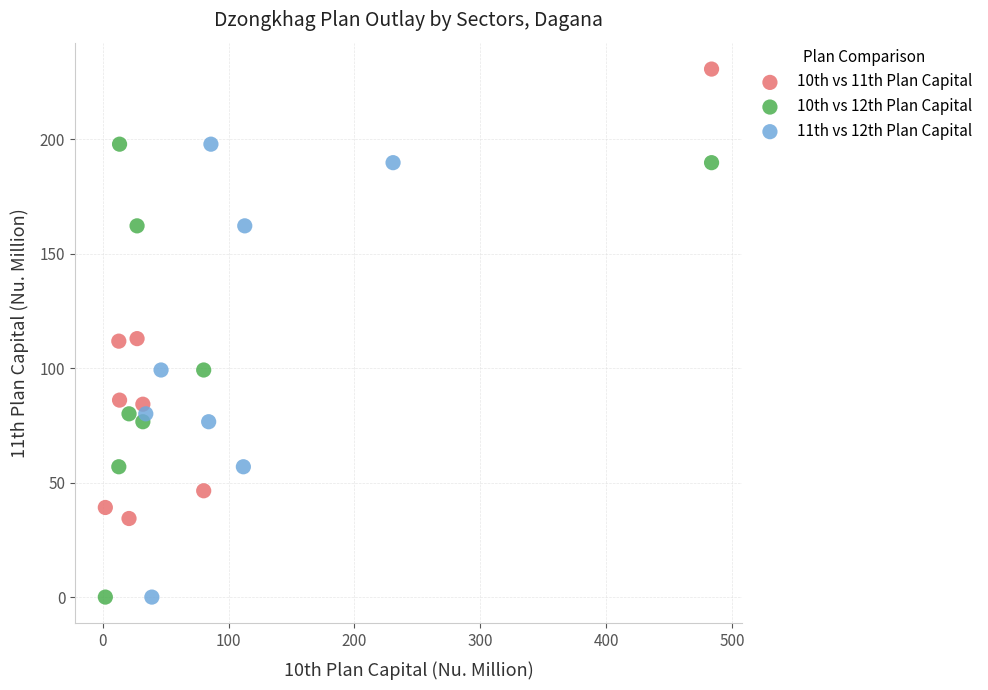

Which series contains the highest Y value?

10th vs 11th Plan Capital